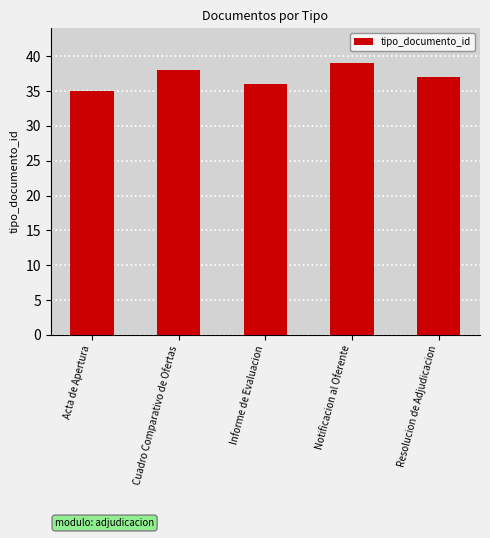

Approximately how many times larger is the value at Acta de Apertura compared to Notificacion al Oferente?

0.9